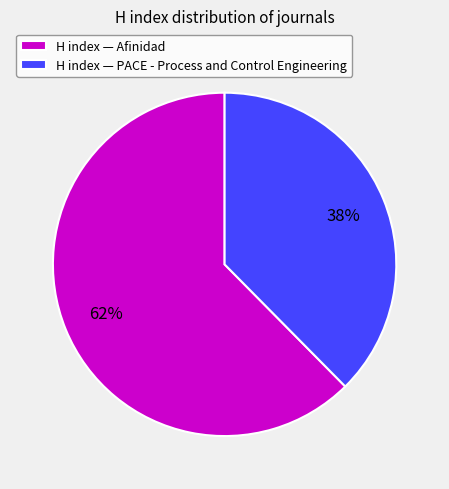

Is it true that H index — Afinidad is 76% of the pie?

False